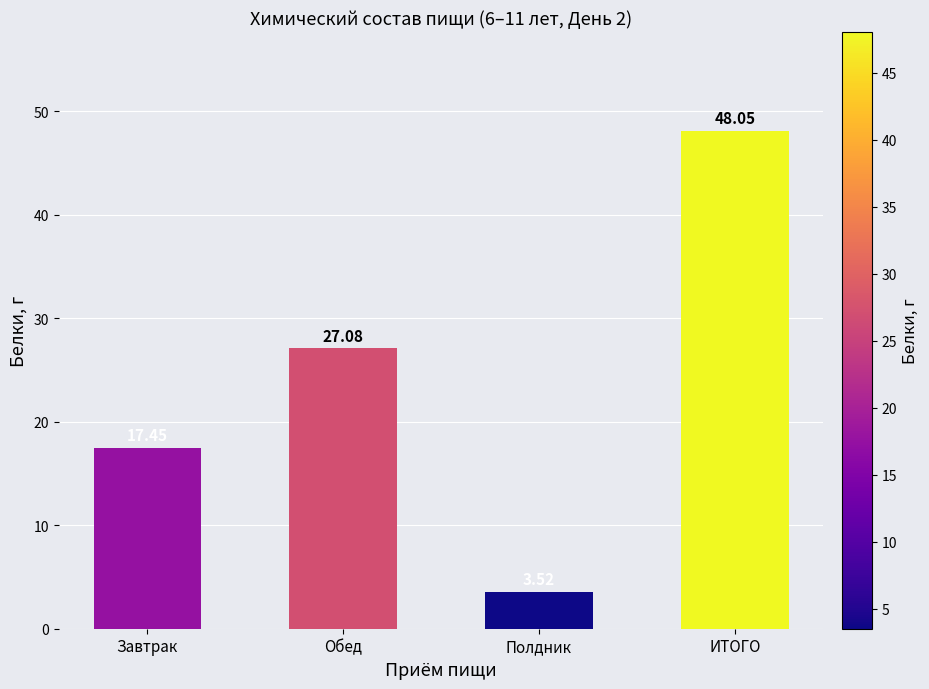

At which category does the chart reach its minimum across all series?

Полдник